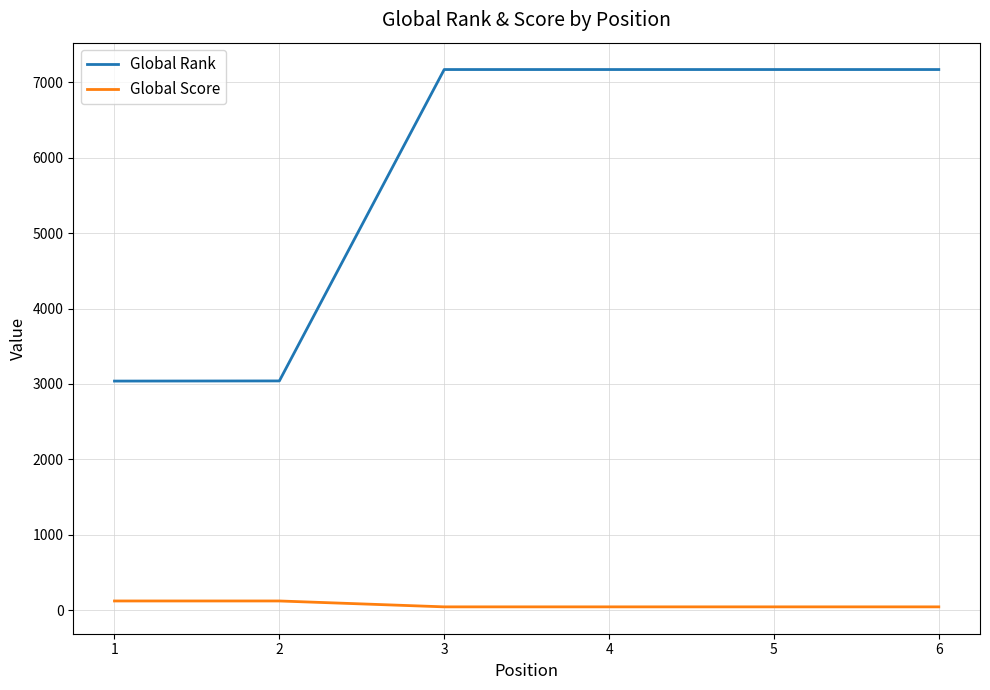

Which series has the widest spread of values?

Global Rank